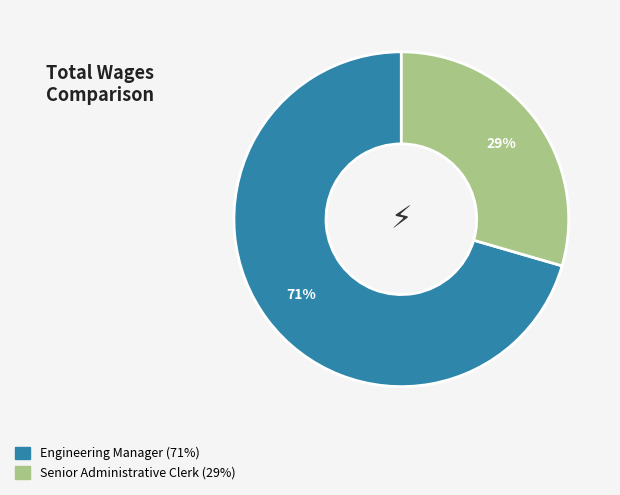

True or false: Engineering Manager accounts for 85% of the total.

False